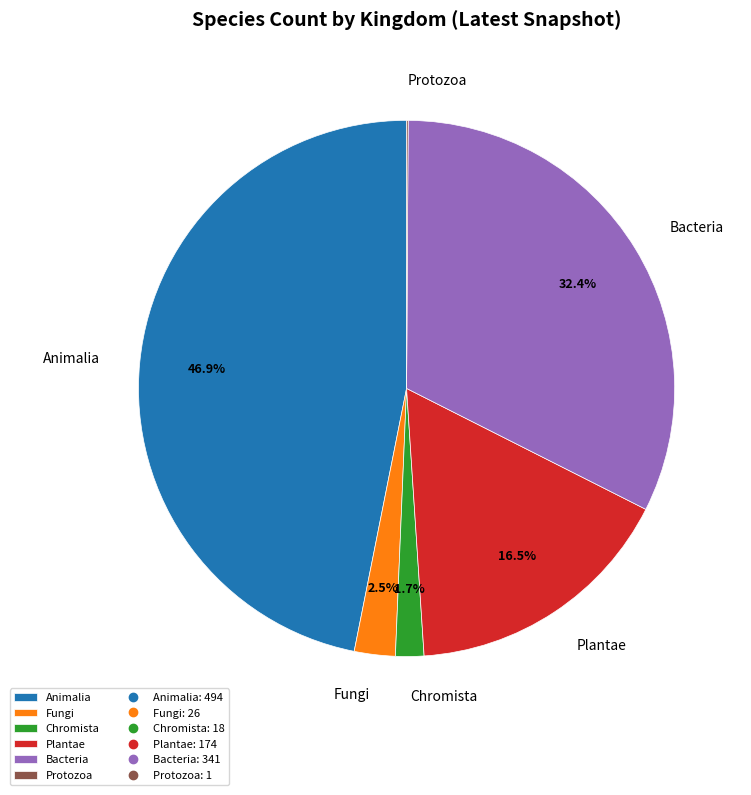

Between Bacteria and Fungi, which is larger?

Bacteria